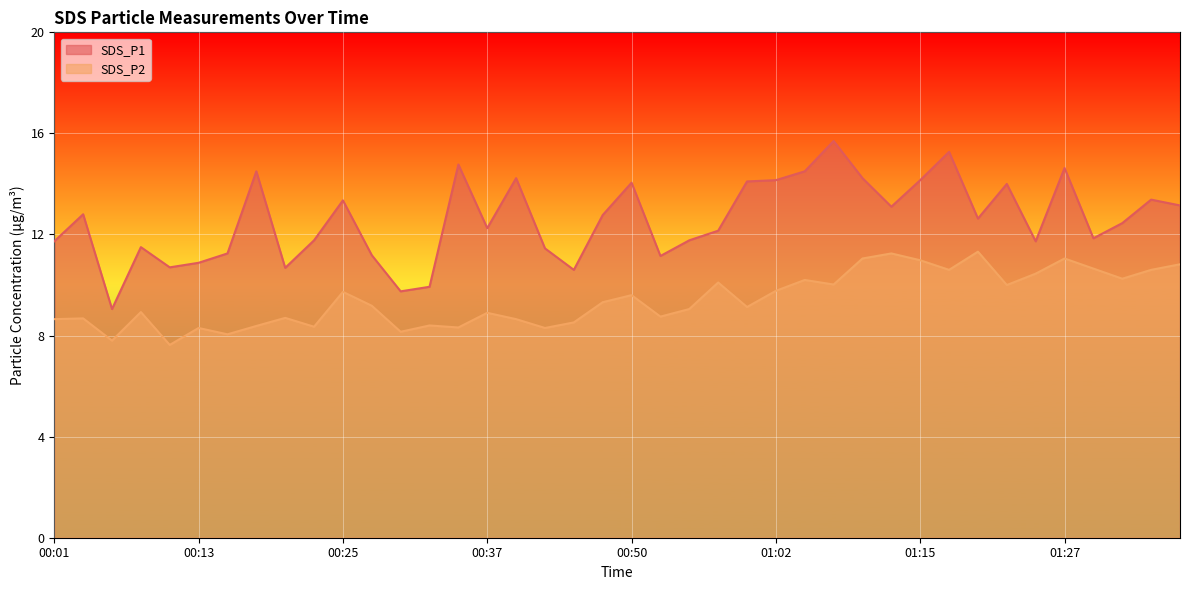

What are all the series names shown in the legend?

SDS_P1, SDS_P2